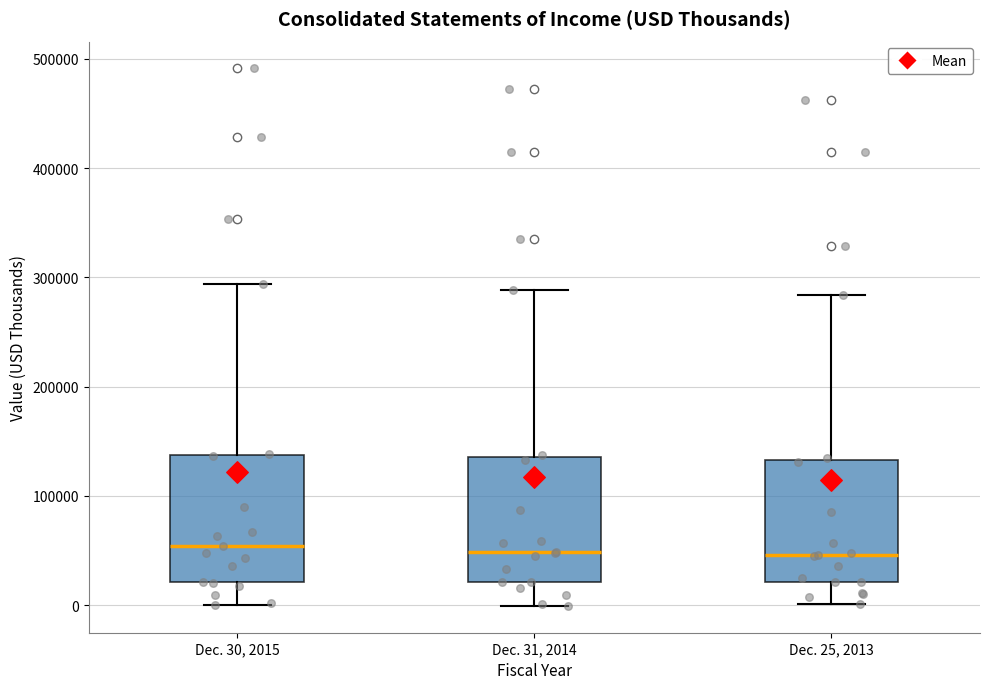

Where is the upper edge of the box for Dec. 31, 2014 on the y-axis? The values are not printed on the chart, so give them approximately, as read against the axis.

140000